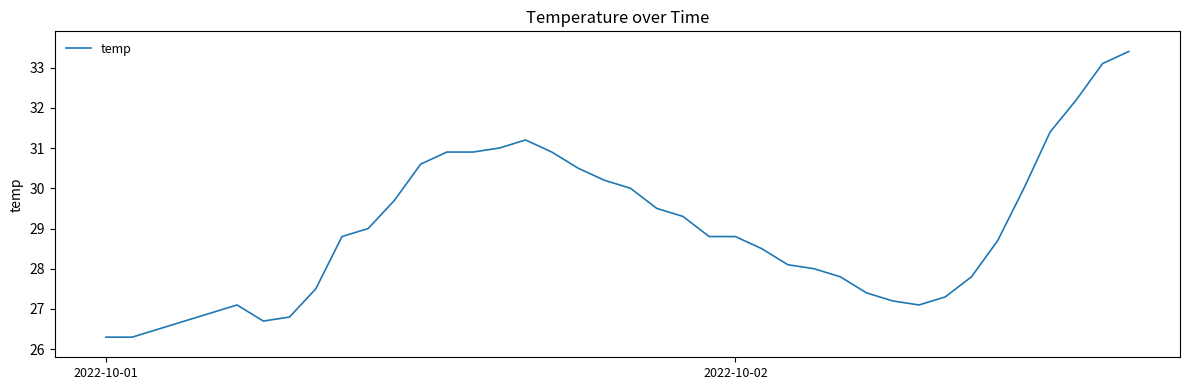

What is the greatest value displayed?

33.4